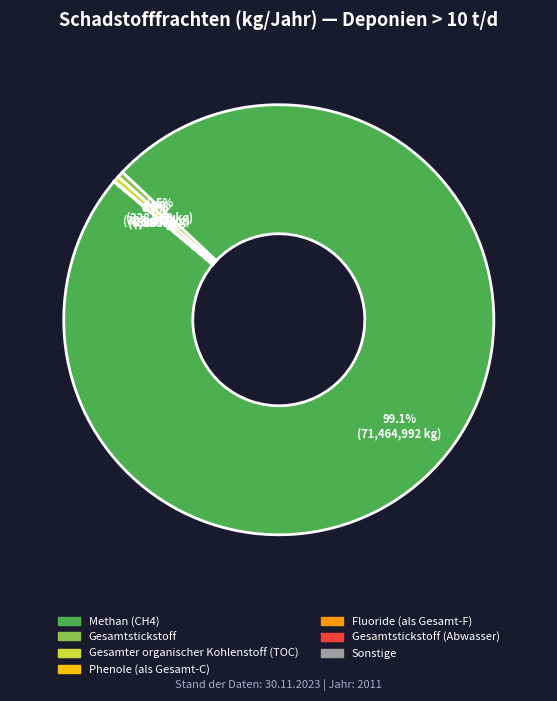

Is there a majority slice in this chart?

Yes